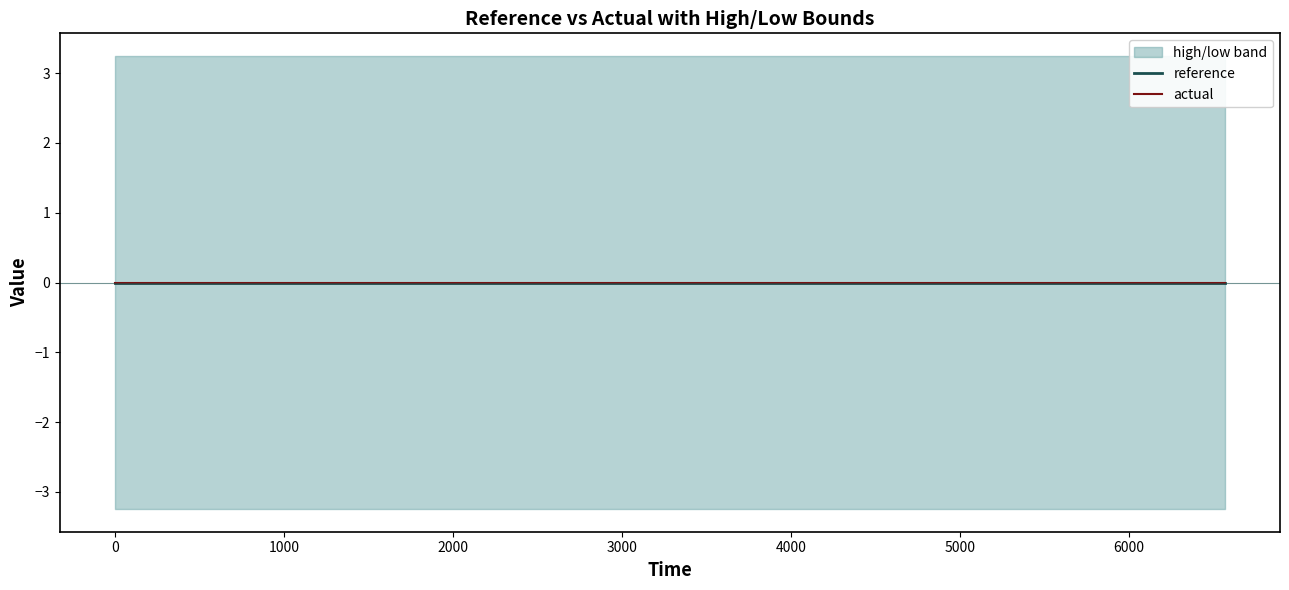

Does the chart display data point markers on the line(s)?

No